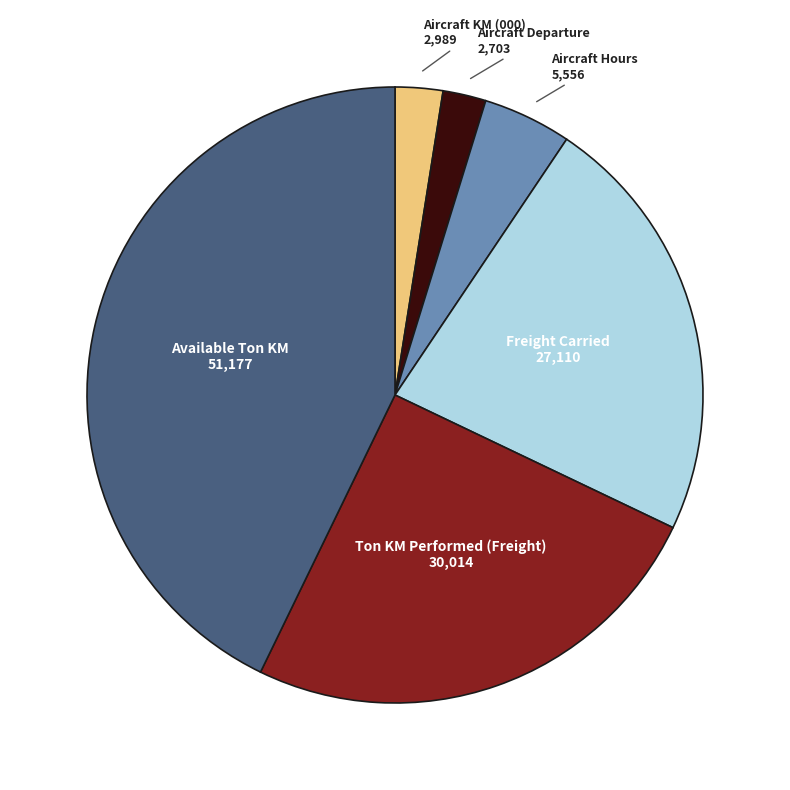

Does any single category account for the majority?

No